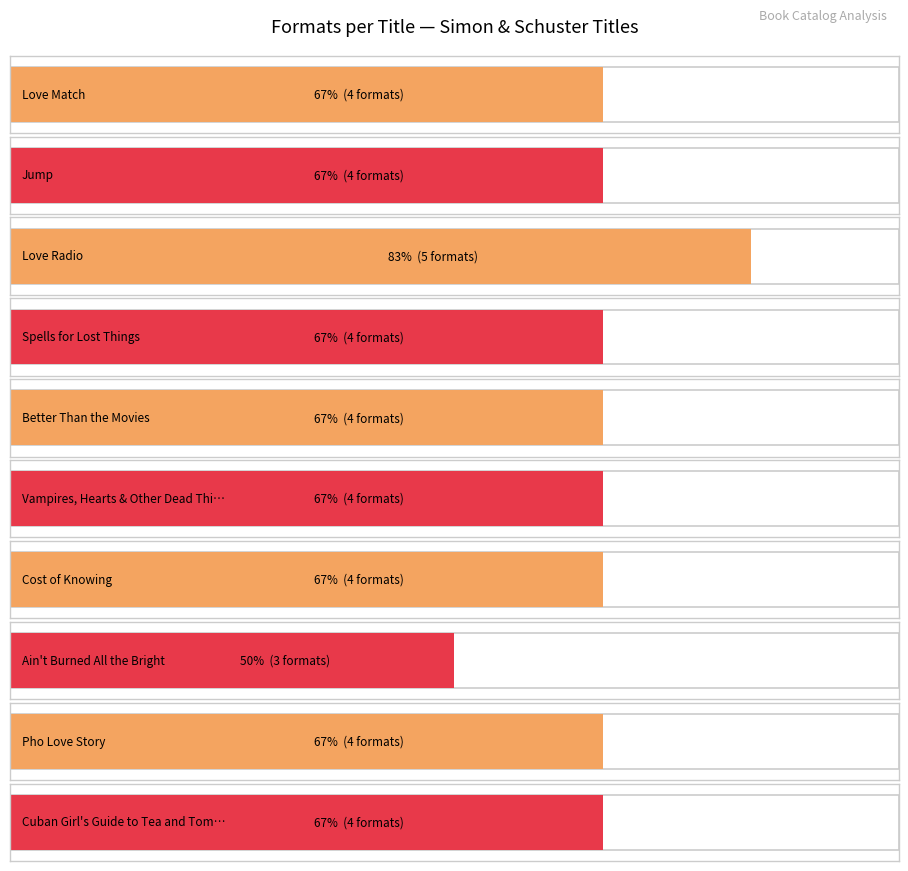

How many values are between 4 and 5?

9